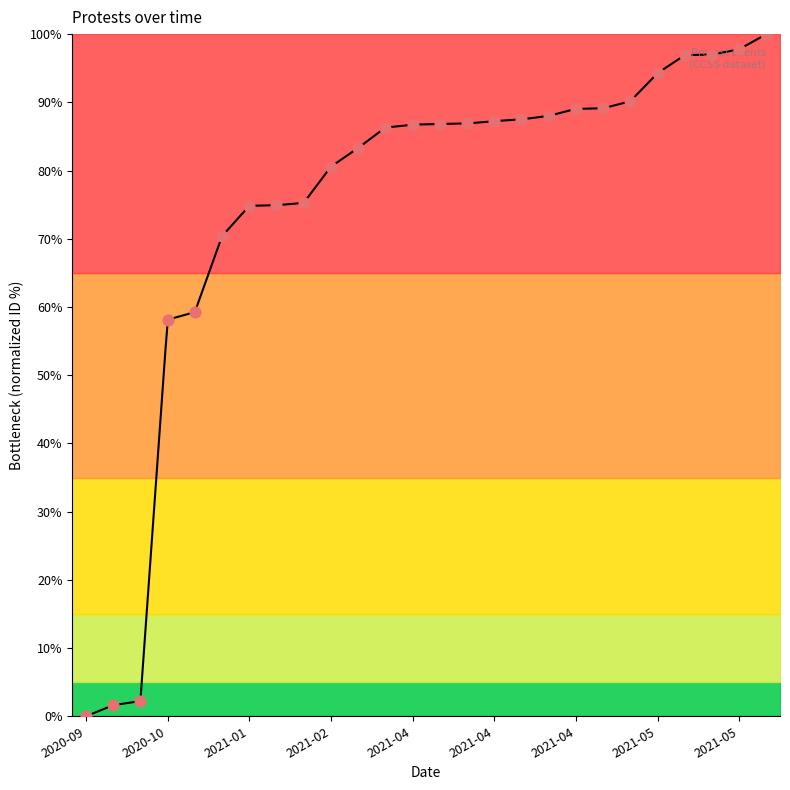

What is the change in value from 2021-04-09 to 2021-05-15?

+9.8